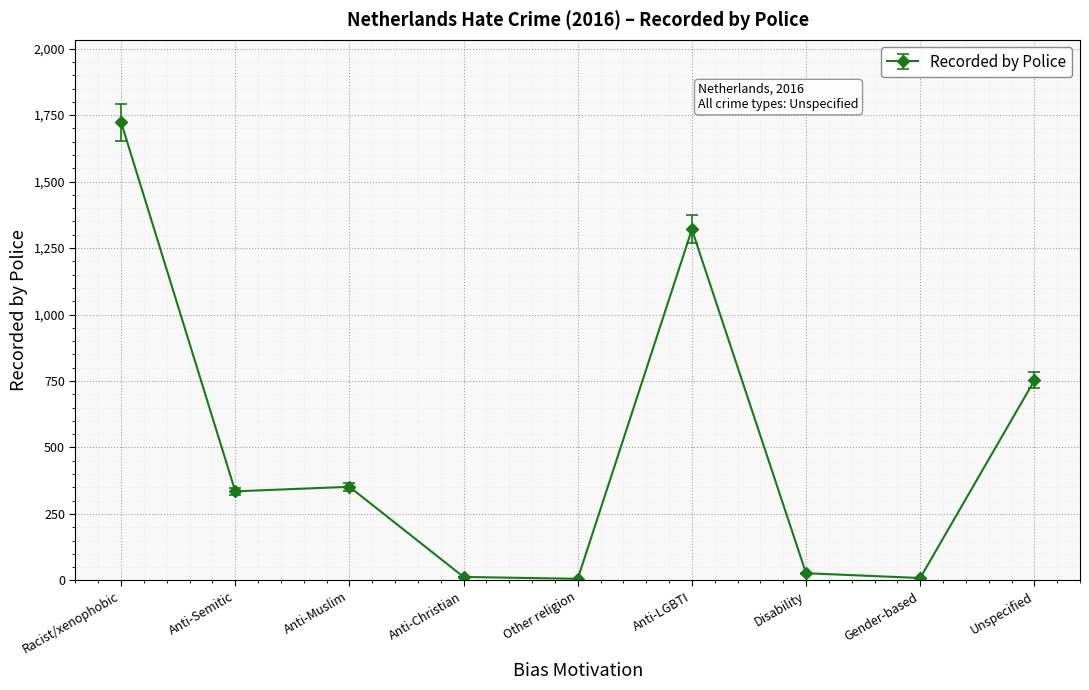

The value at Gender-based is 9. True or false?

True